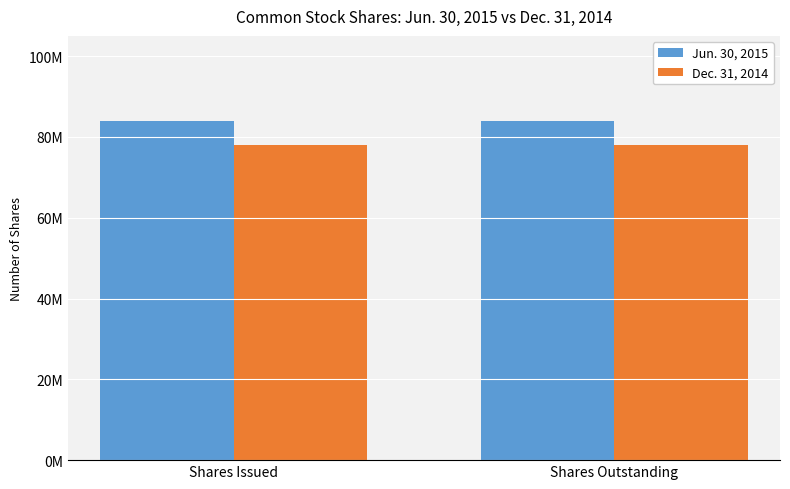

Is the value of Jun. 30, 2015 at Shares Issued greater than the value of Dec. 31, 2014 at Shares Outstanding?

Yes